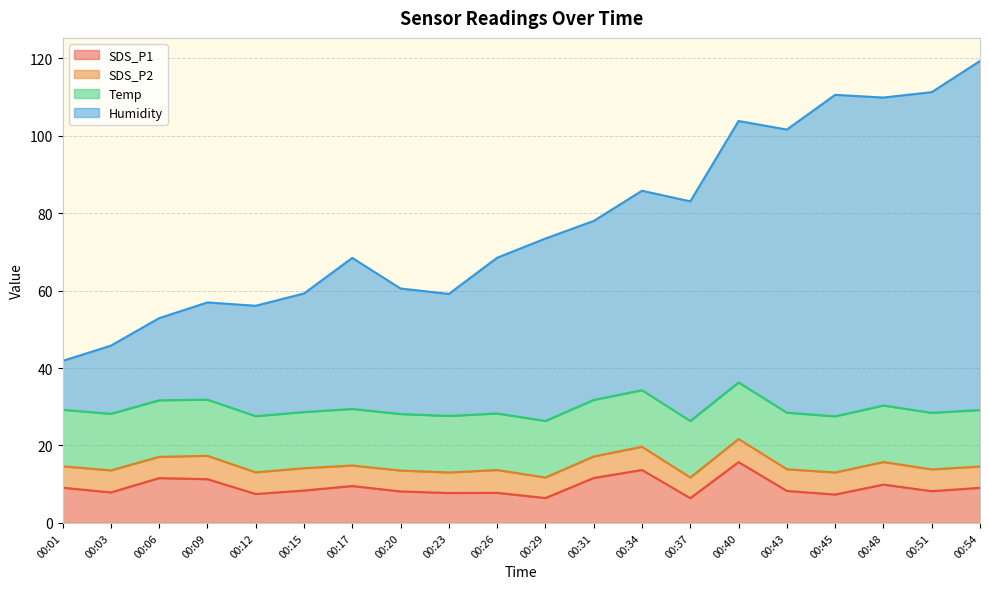

True or false: Humidity and SDS_P1 intersect in this chart.

False